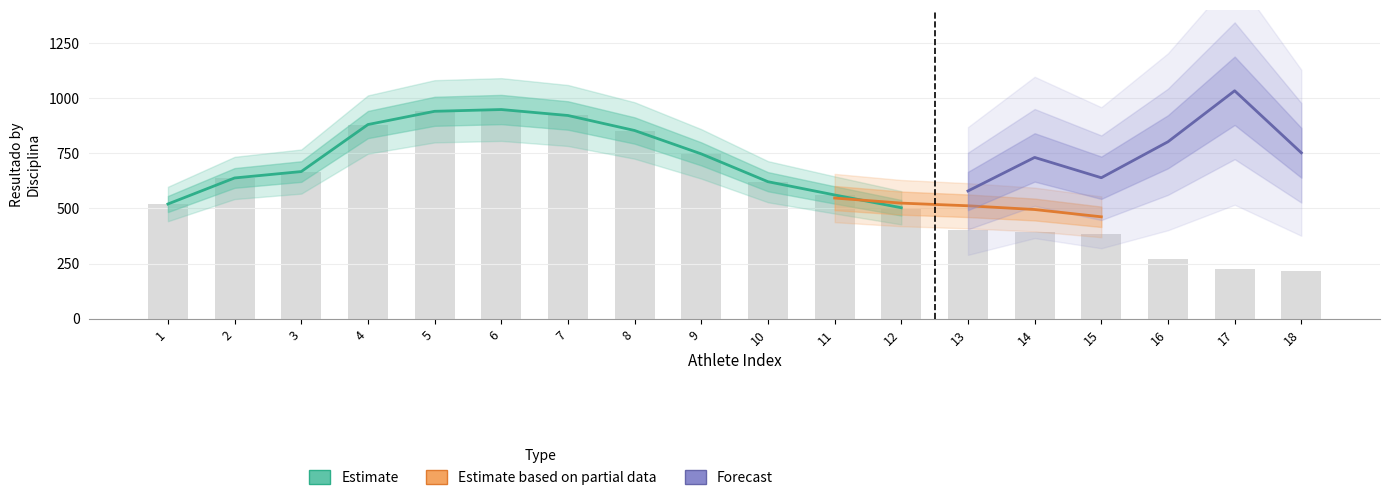

Which series has the widest spread of values?

Estimate